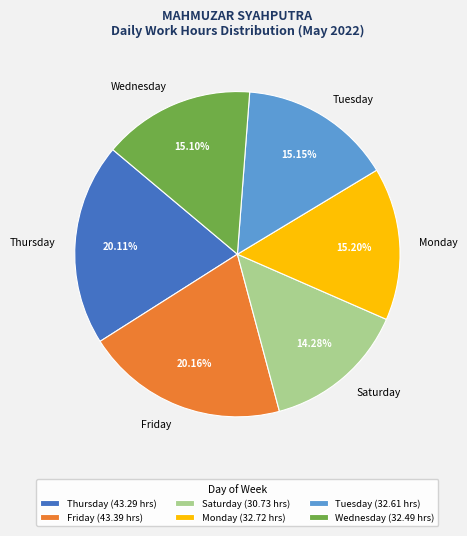

Is Wednesday the majority of the pie?

No